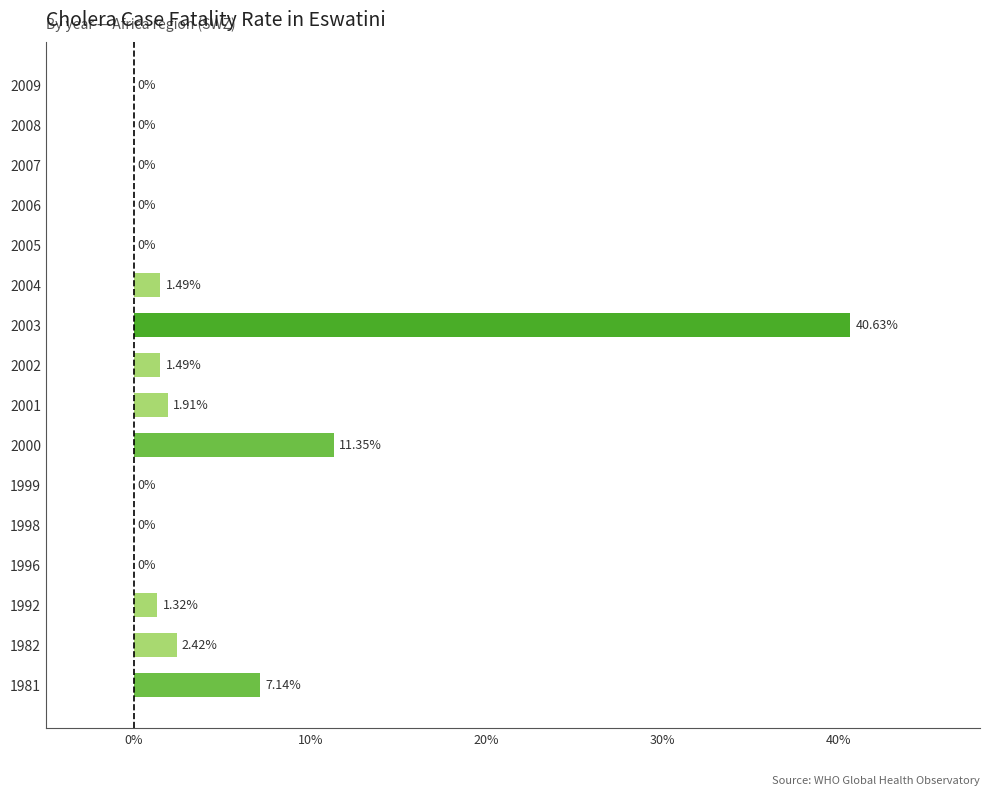

How many distinct data groups are displayed?

1